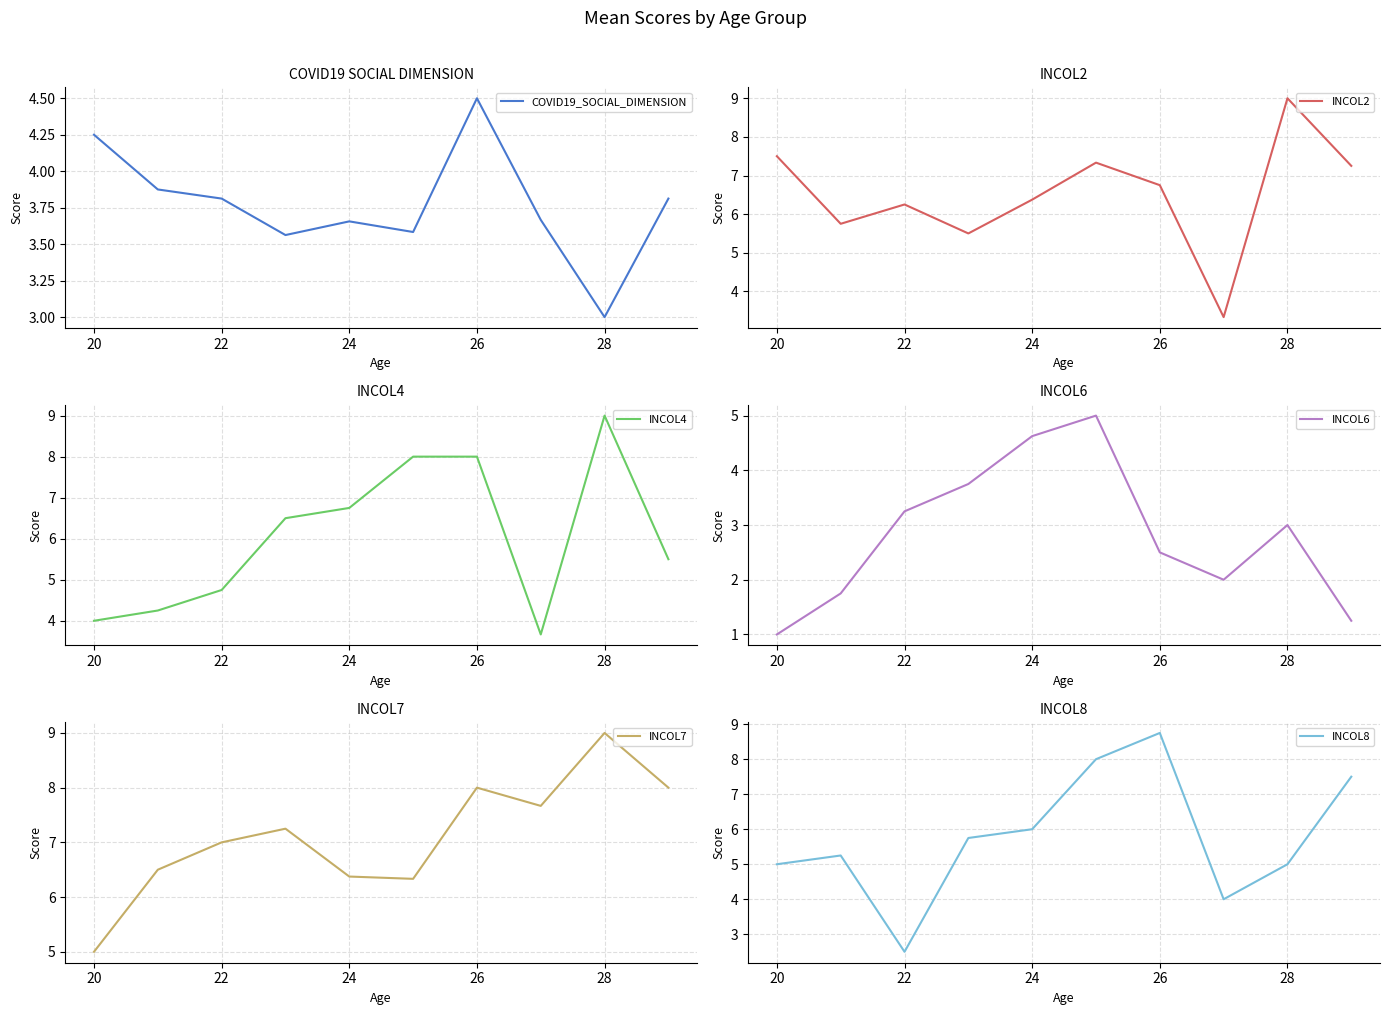

Where is INCOL7 nearest to the value 7?

22